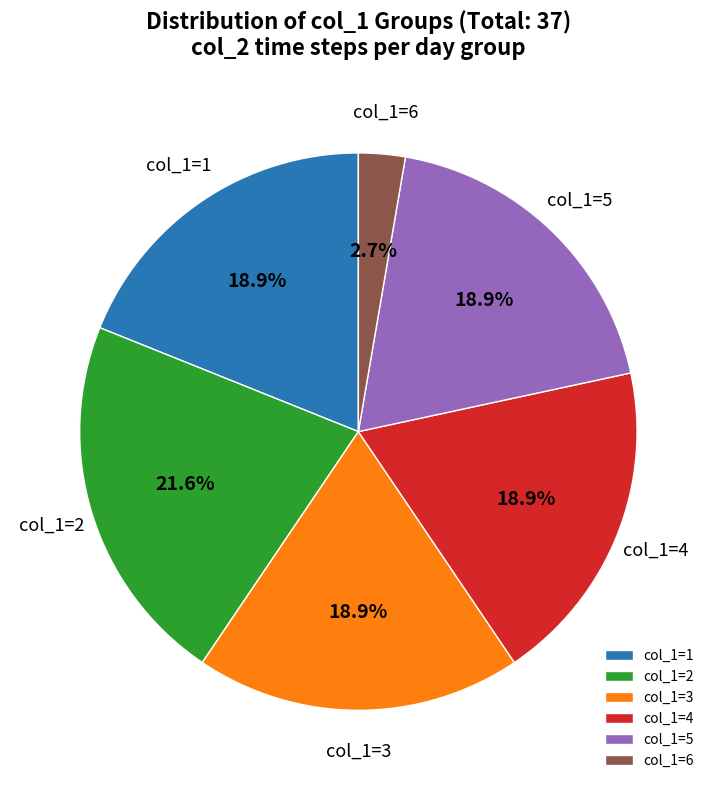

What percentage is NOT represented by col_1=3?

81.1%